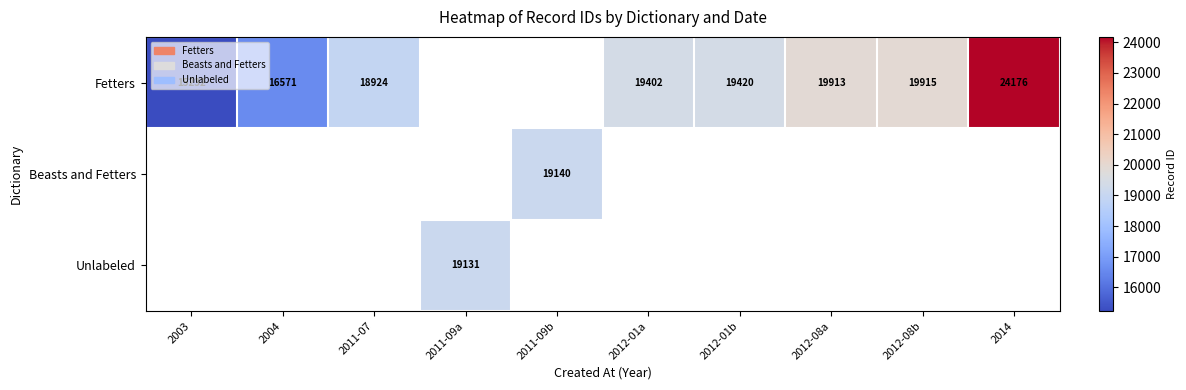

The Fetters series shows 16571 at 2004. True or false?

True